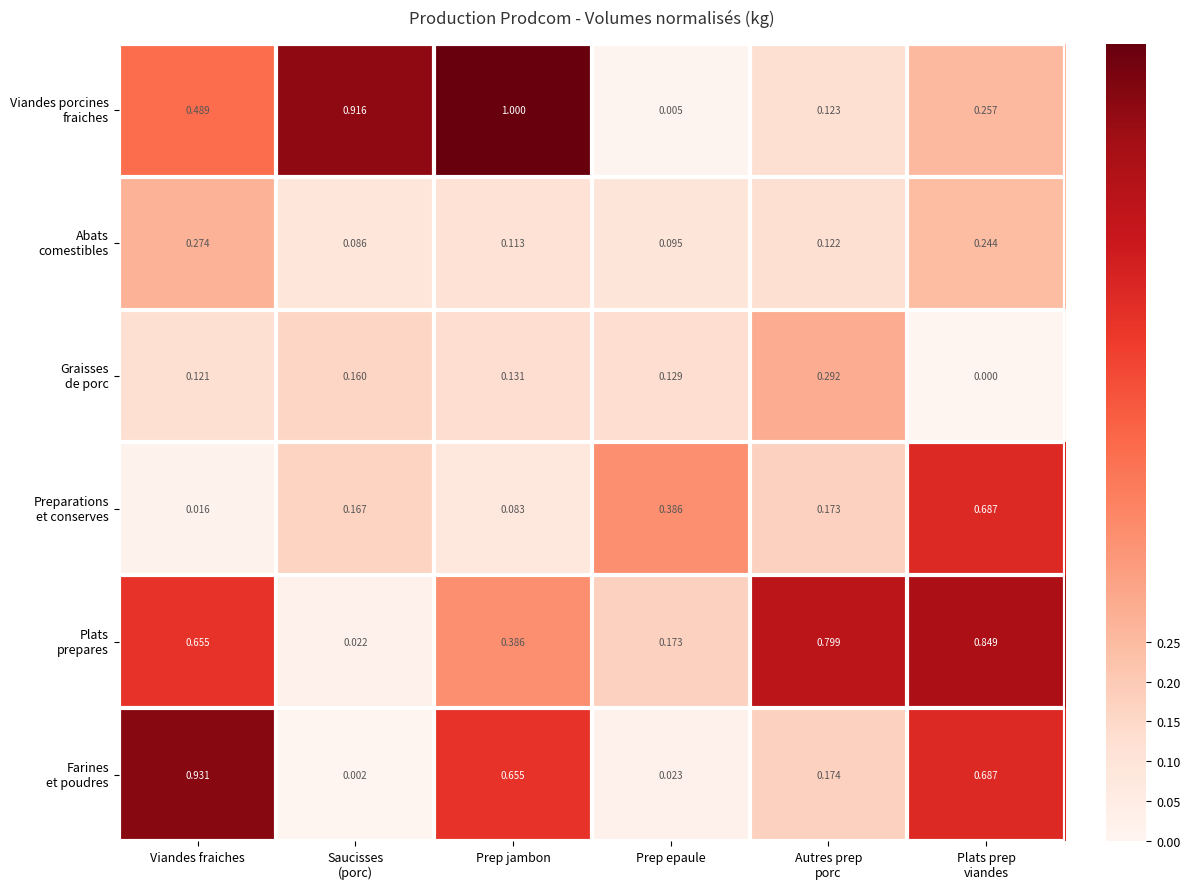

How many data points does each series have?

6